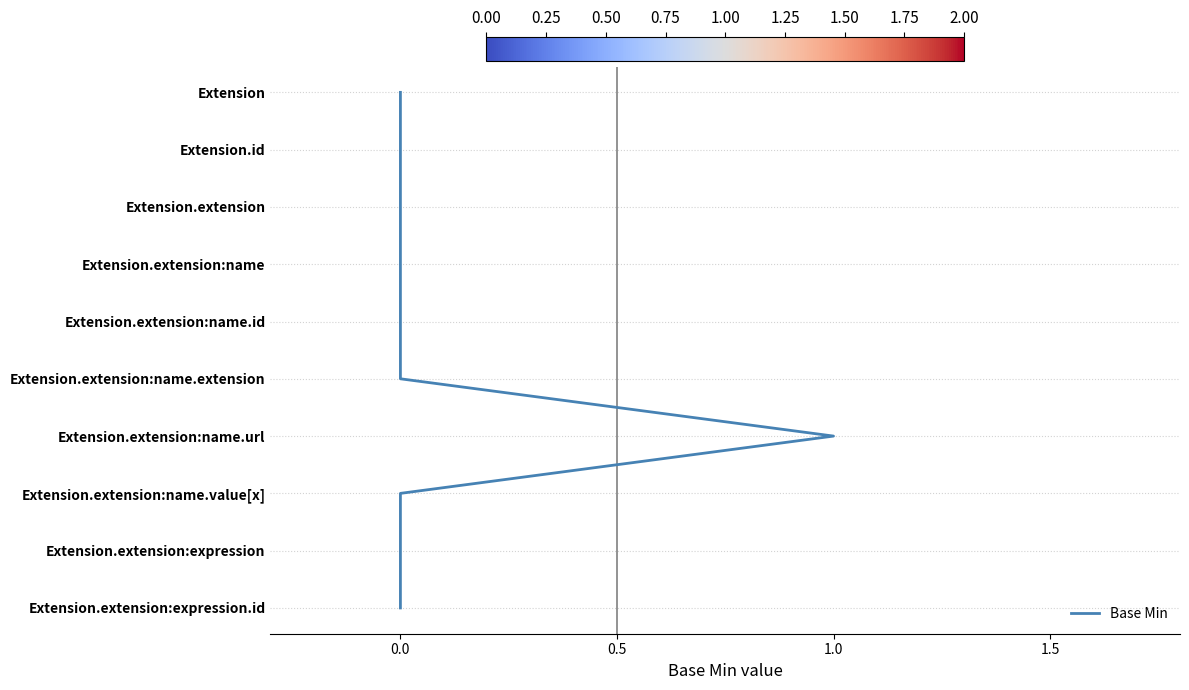

Does the chart display data point markers on the line(s)?

No